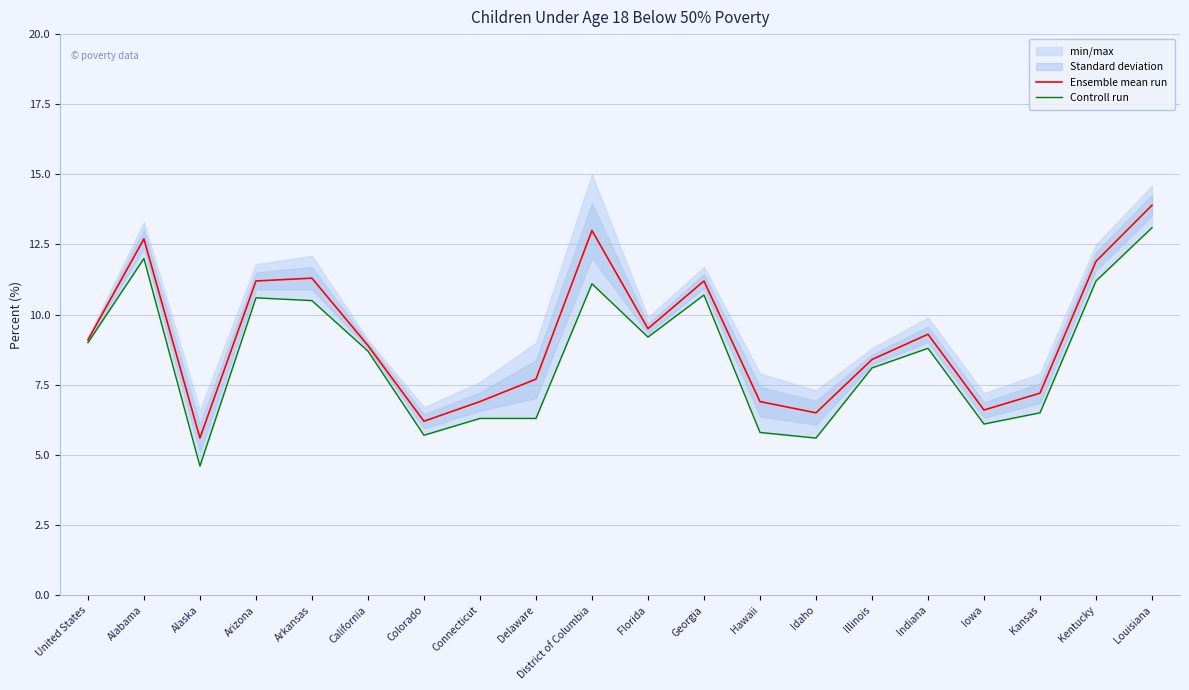

Is it true that Ensemble mean run equals 12.7 at Alabama?

True